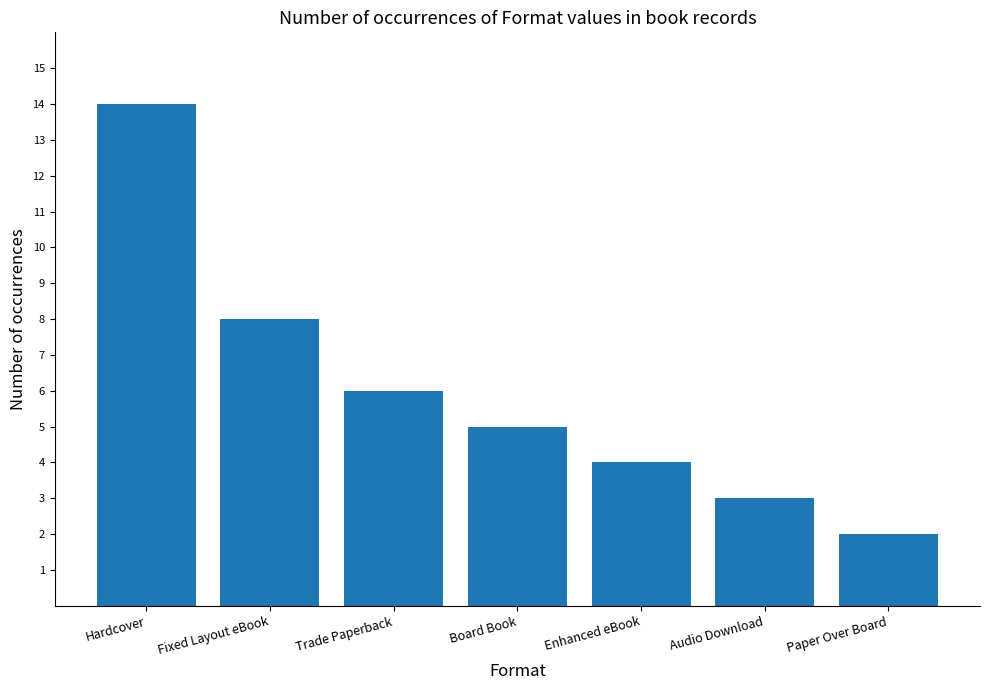

How many values are below 5?

3